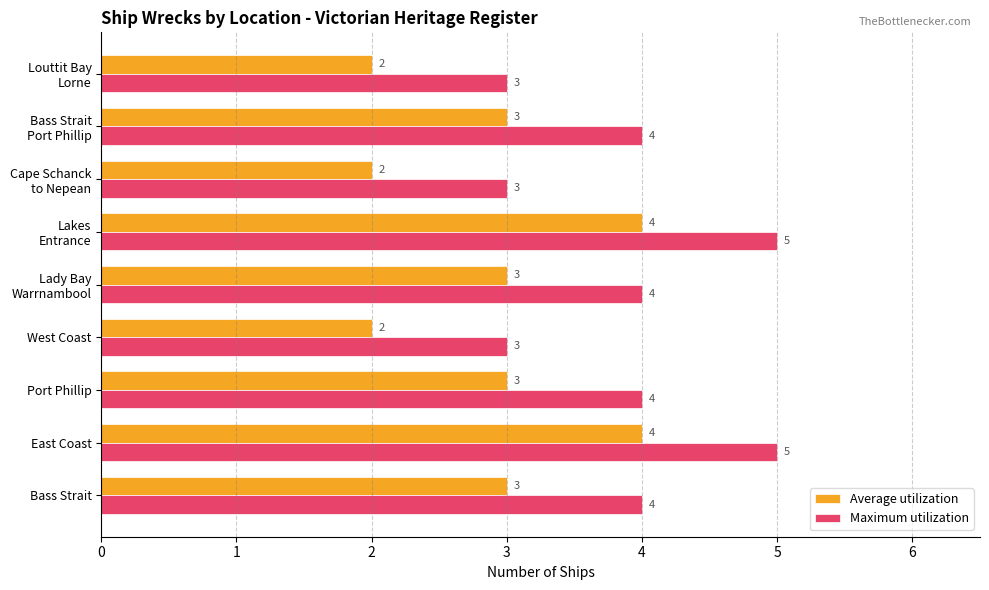

What is the minimum value shown in the chart?

2